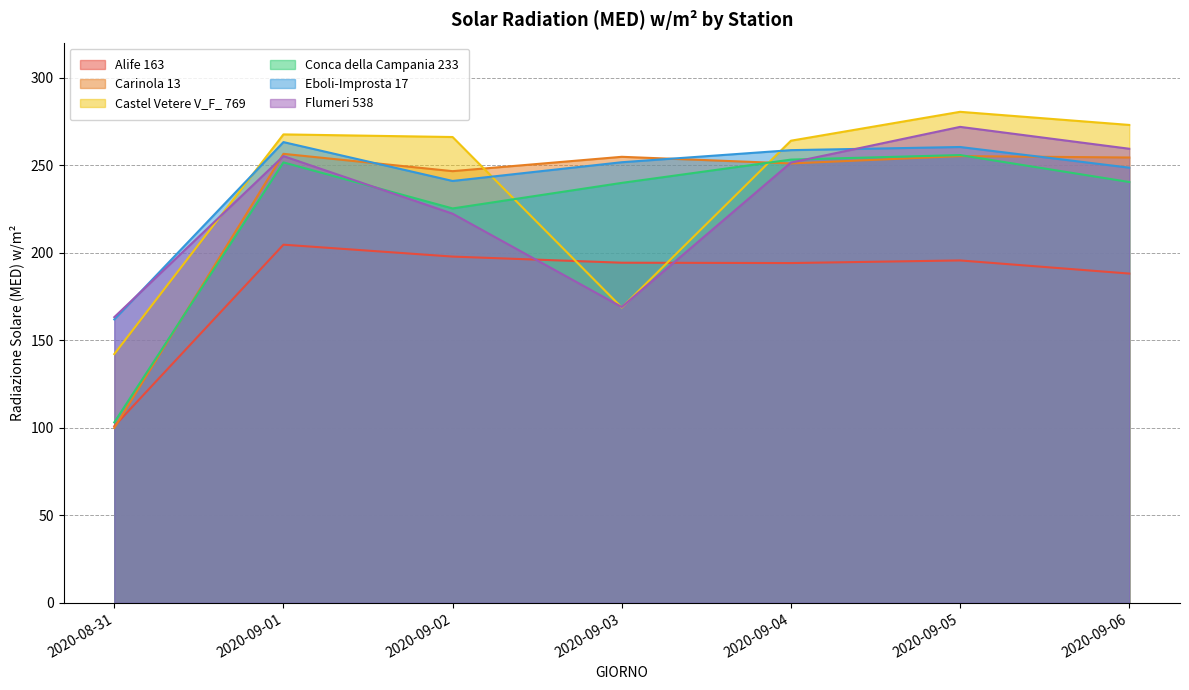

What is the difference between the maximum and minimum values in the Carinola 13 series?

156.6